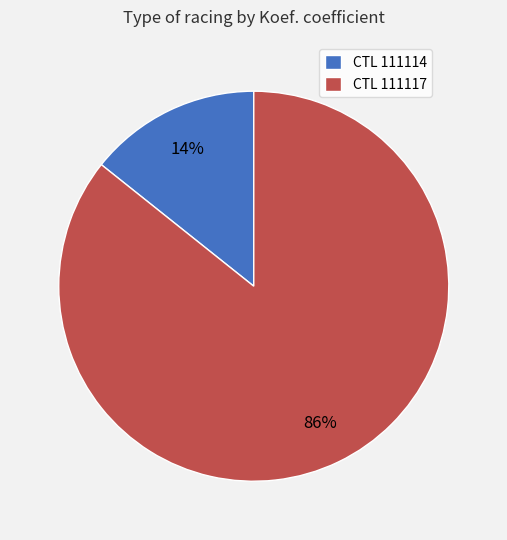

Count the number of slices in the pie.

2